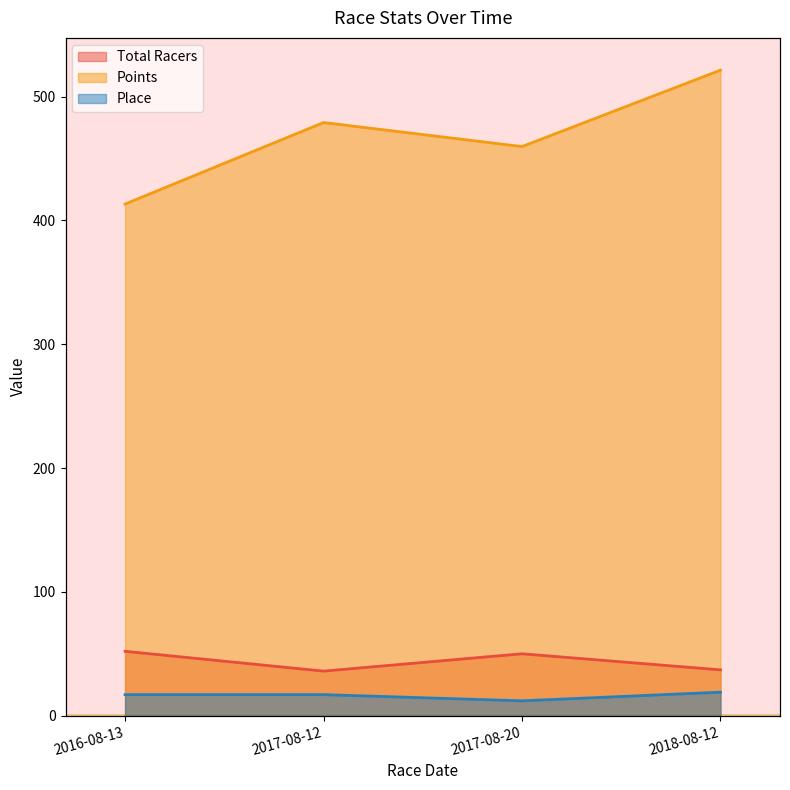

Where is the first local maximum for Points?

2017-08-12